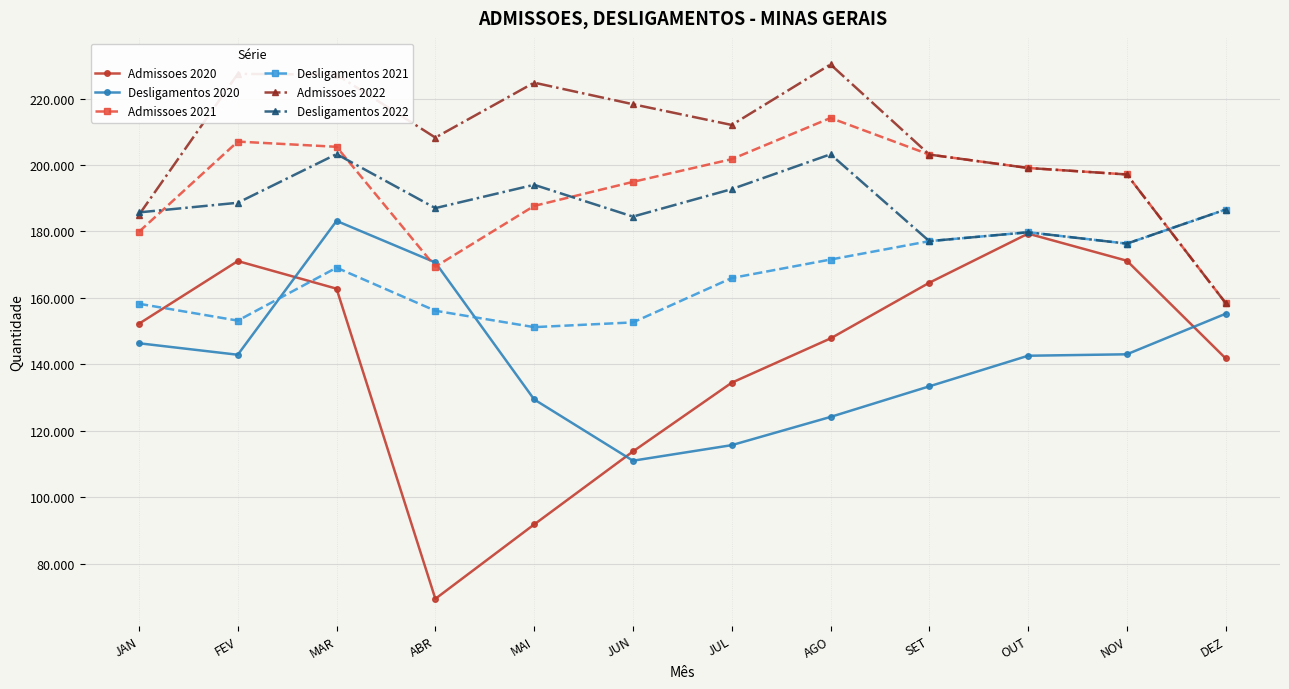

Is it true that Admissoes 2021 equals 286611 at MAR?

False